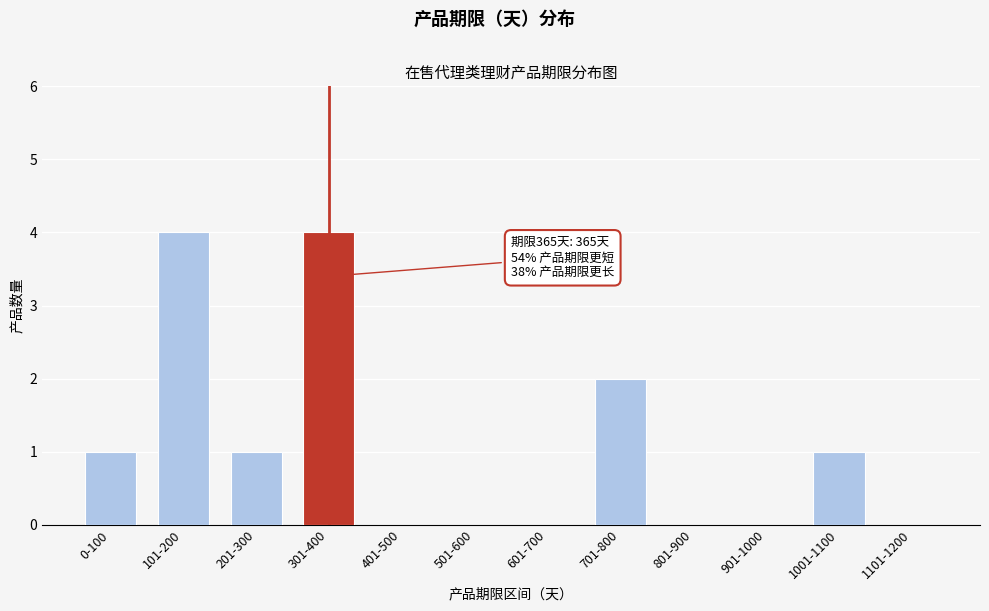

Reading left to right, extract all data points from this chart.

0-100=1	101-200=4	201-300=1	301-400=4	401-500=0	501-600=0	601-700=0	701-800=2	801-900=0	901-1000=0	1001-1100=1	1101-1200=0